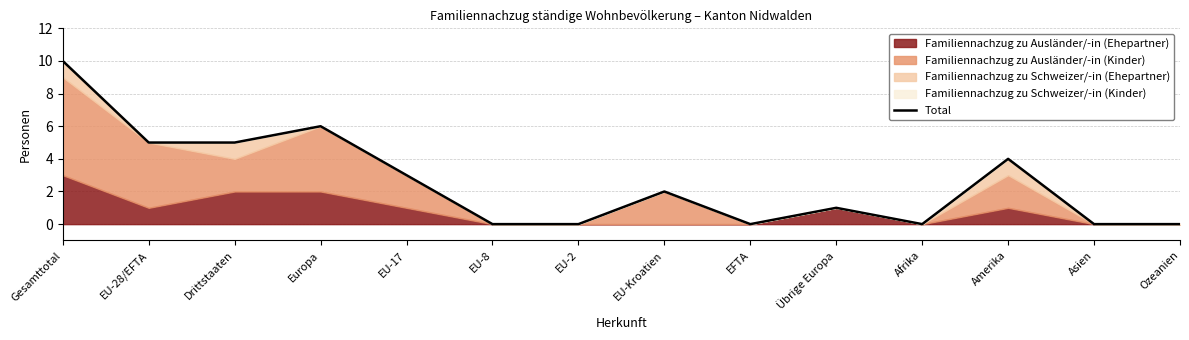

What is the approximate value at EU-17?

3